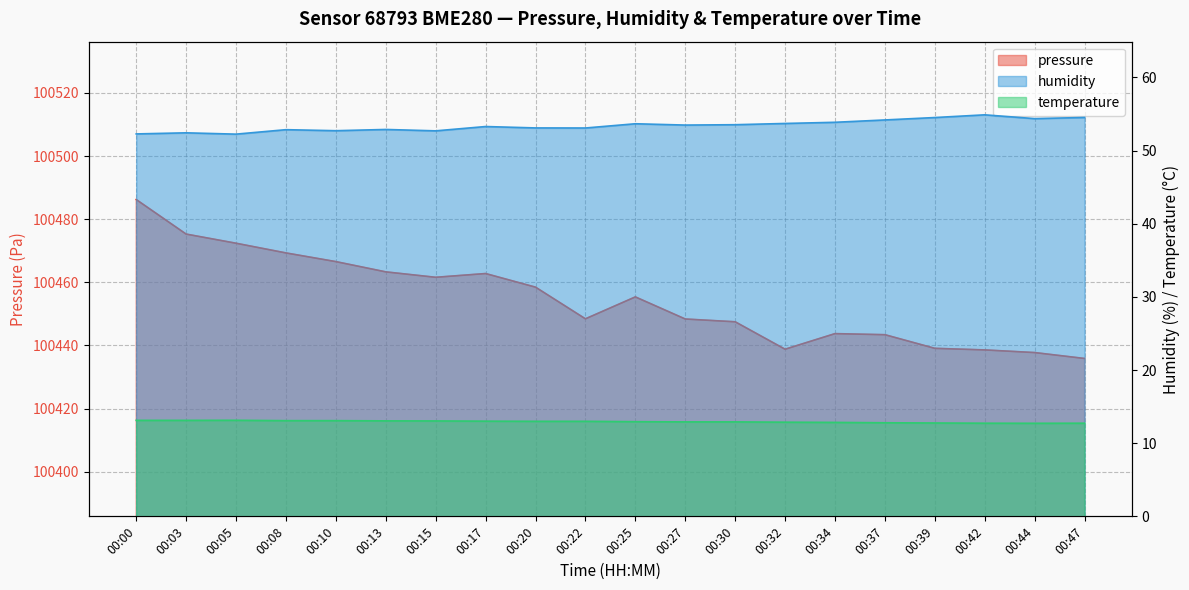

The value of temperature at 00:27 is 12.9. True or false?

True